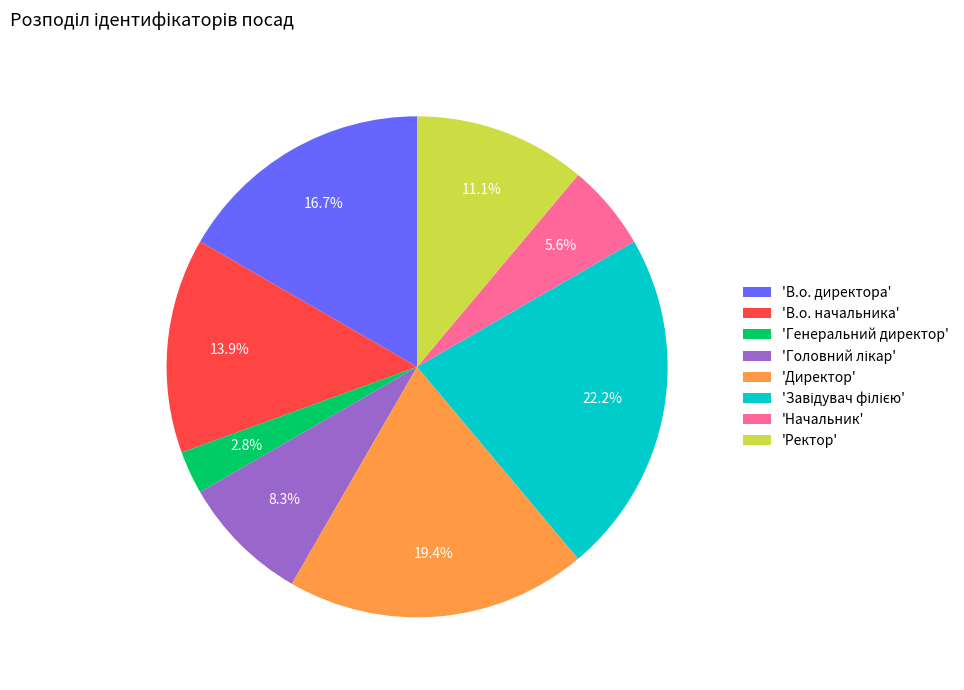

Which category has the smallest portion of the pie?

'Генеральний директор'